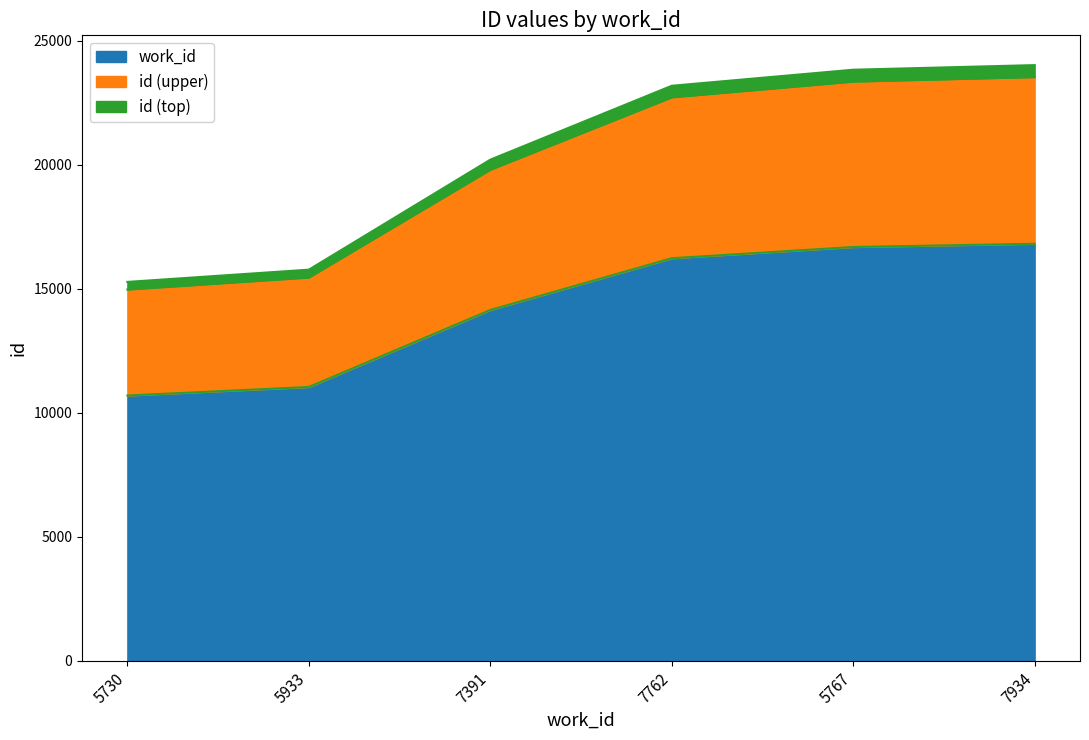

At which label is the value closest to 13748?

7391